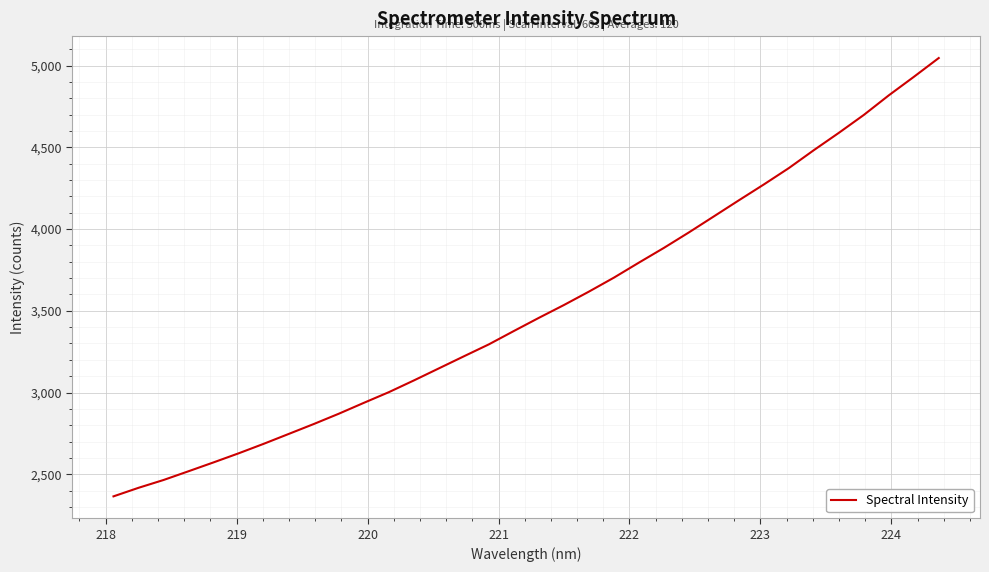

What is the average value?

3516.7